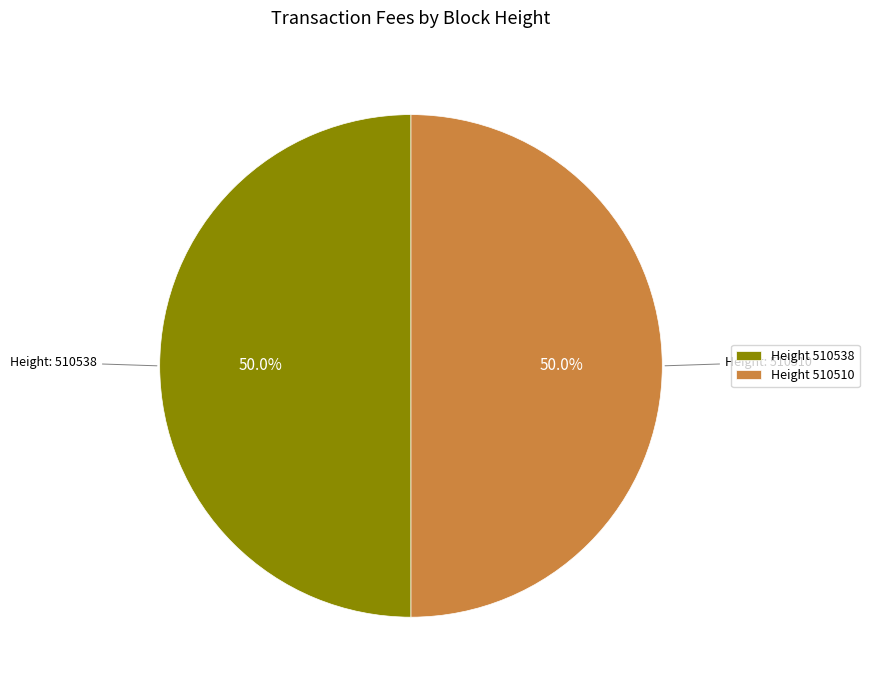

Combined, do Height 510510 and Height 510538 account for over 50%?

Yes